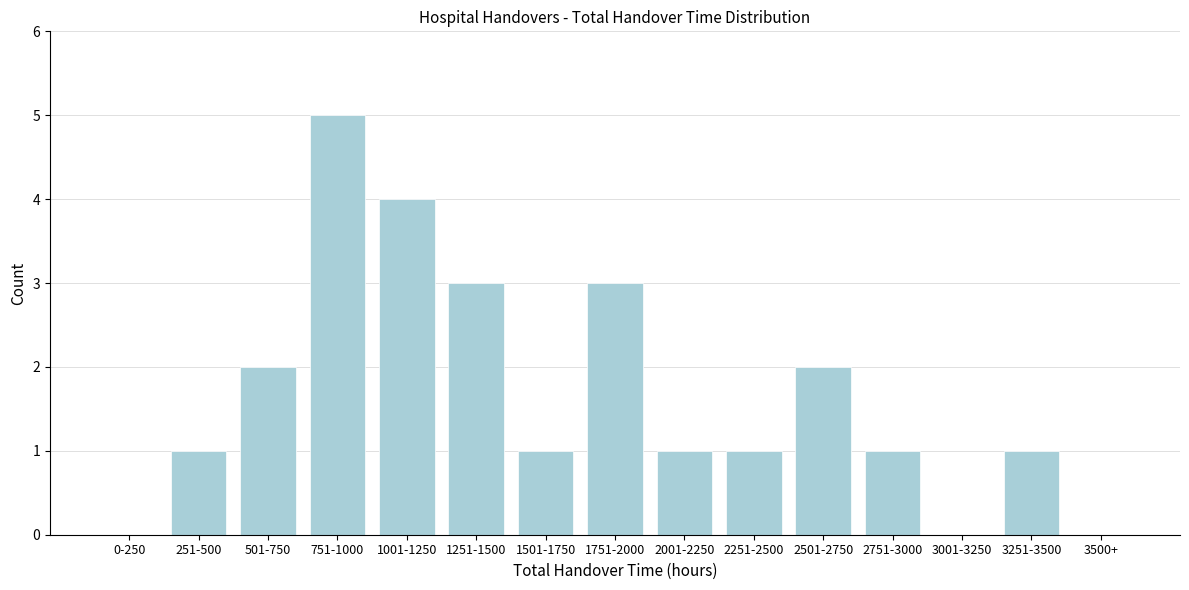

Reading left to right, what are all the values shown in this chart?

0-250=0	251-500=1	501-750=2	751-1000=5	1001-1250=4	1251-1500=3	1501-1750=1	1751-2000=3	2001-2250=1	2251-2500=1	2501-2750=2	2751-3000=1	3001-3250=0	3251-3500=1	3500+=0